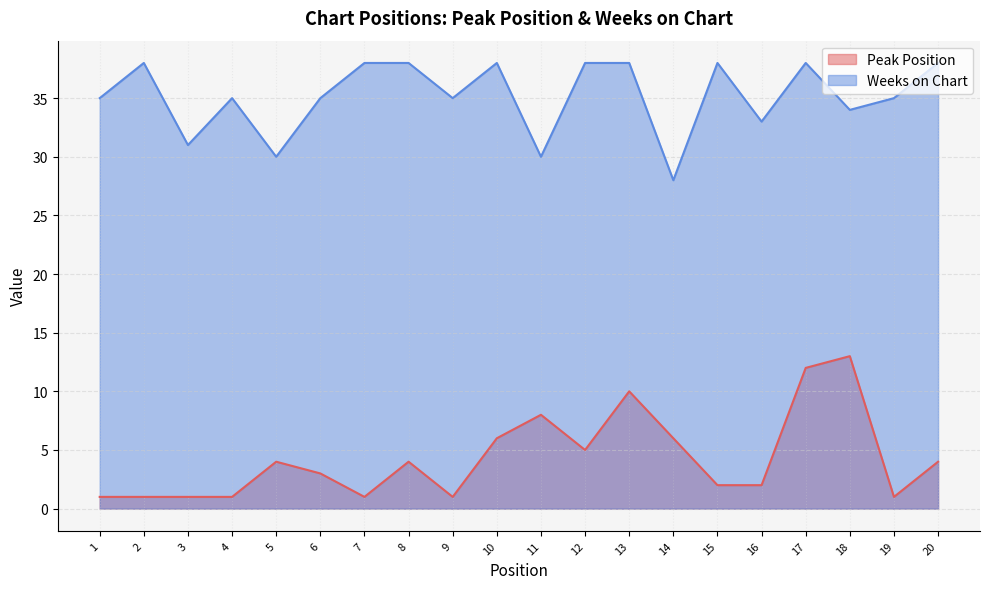

At how many categories does at least one series exceed 2?

20